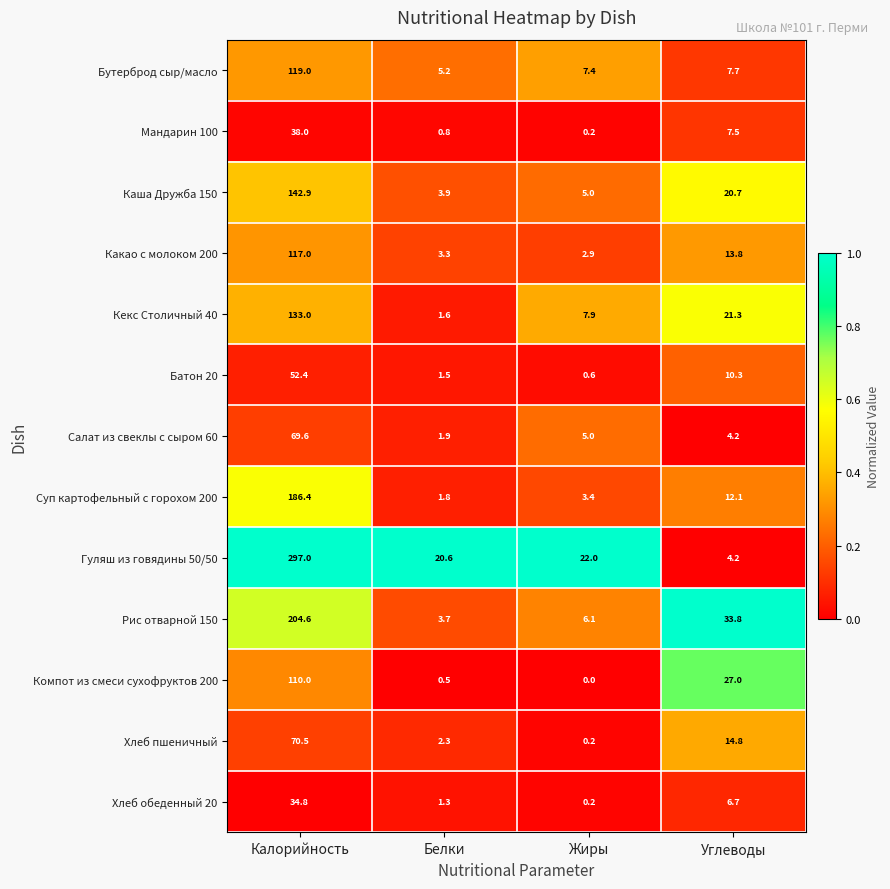

Is it true that Гуляш из говядины 50/50 equals 7.2 at Углеводы?

False